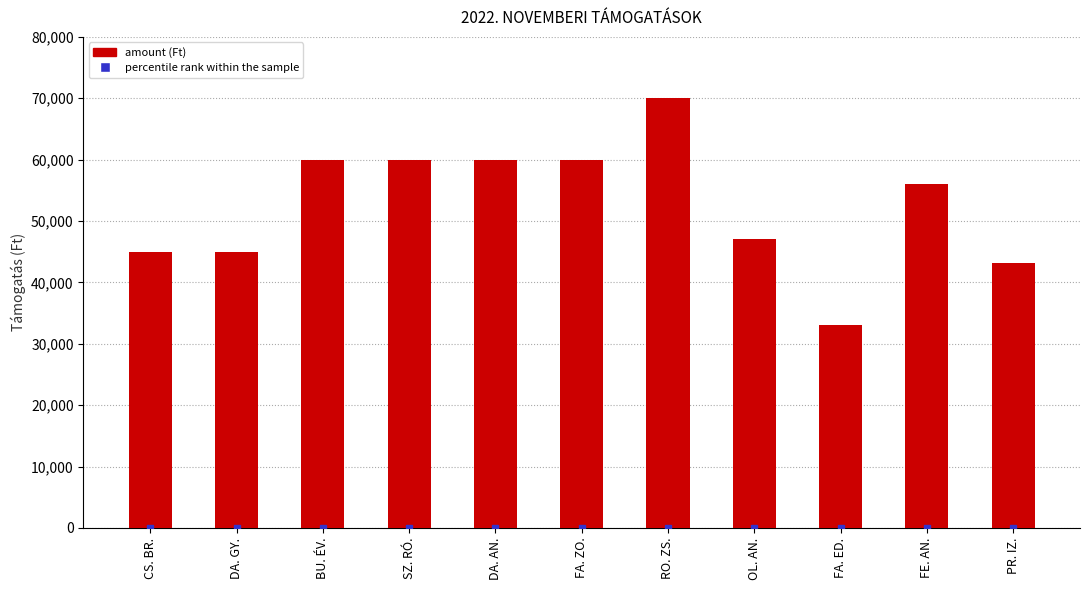

What is the ratio of the value at RO. ZS. to the value at SZ. RÓ.?

1.2